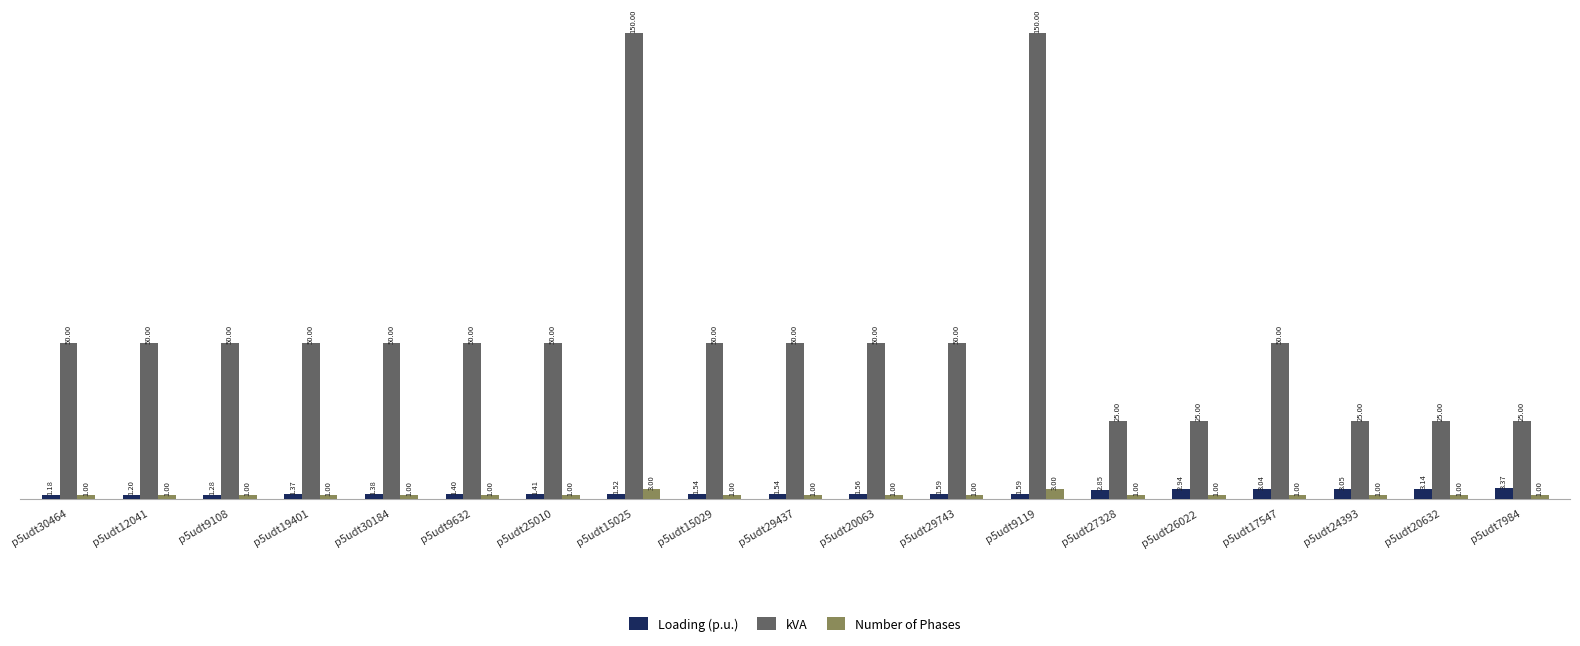

What is the difference between the Number of Phases values at p5udt25010 and p5udt9119?

2.0